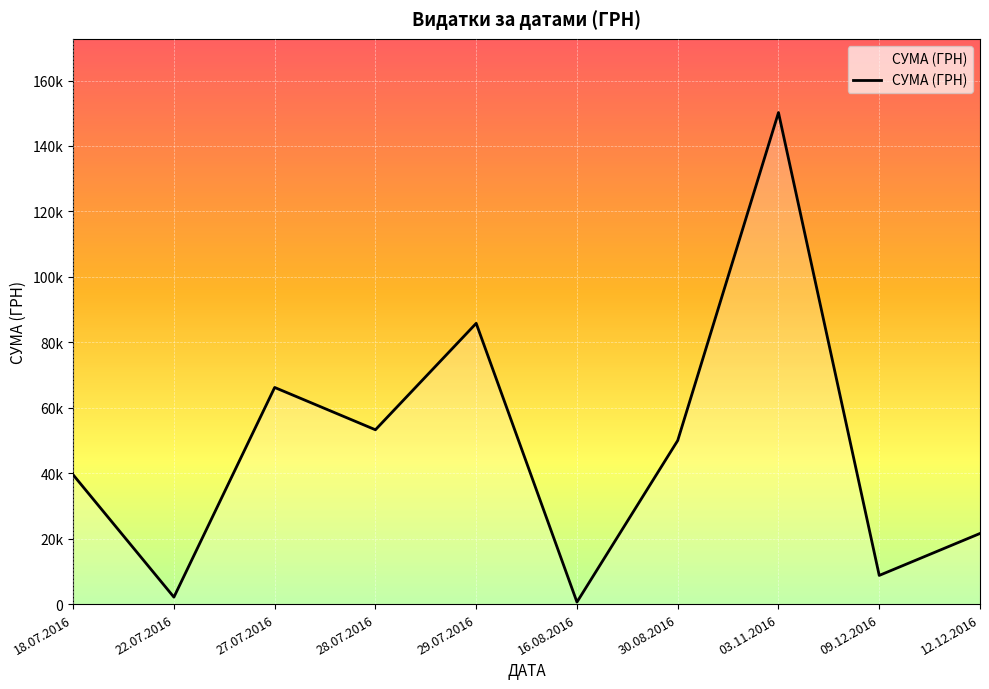

List the labels in order of value, smallest first.

16.08.2016, 22.07.2016, 09.12.2016, 12.12.2016, 18.07.2016, 30.08.2016, 28.07.2016, 27.07.2016, 29.07.2016, 03.11.2016